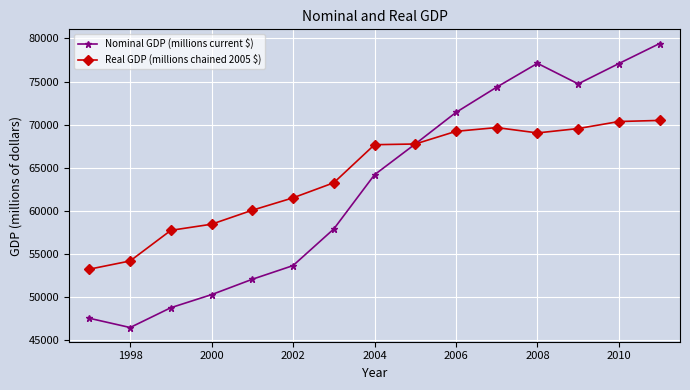

At how many categories does at least one series exceed 49330?

15